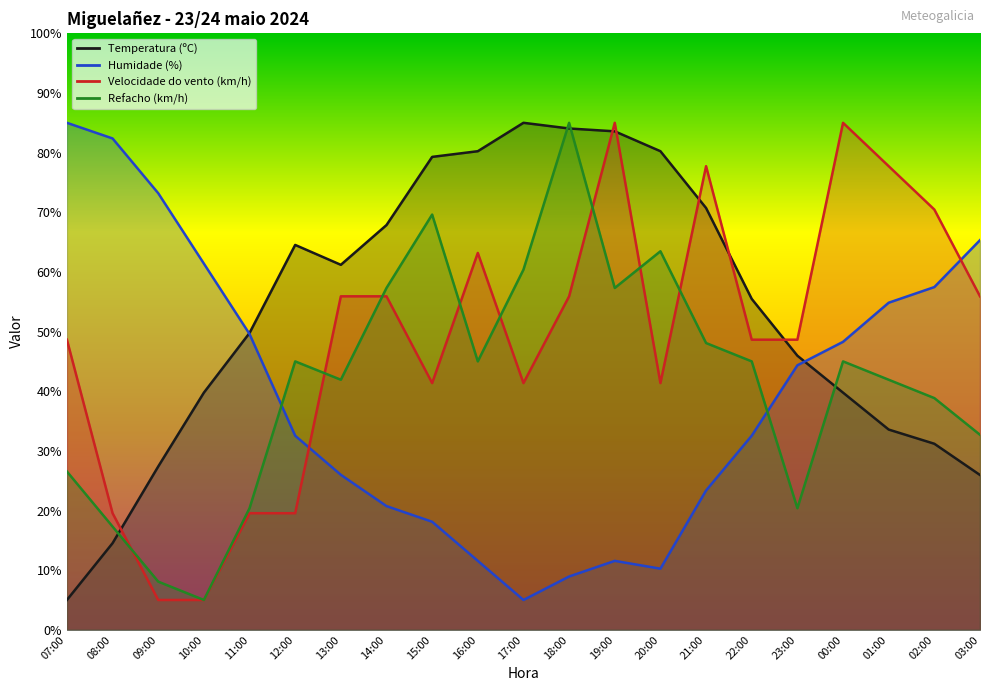

Between which two adjacent categories do Humidade (%) and Velocidade do vento (km/h) first intersect?

12:00 and 13:00